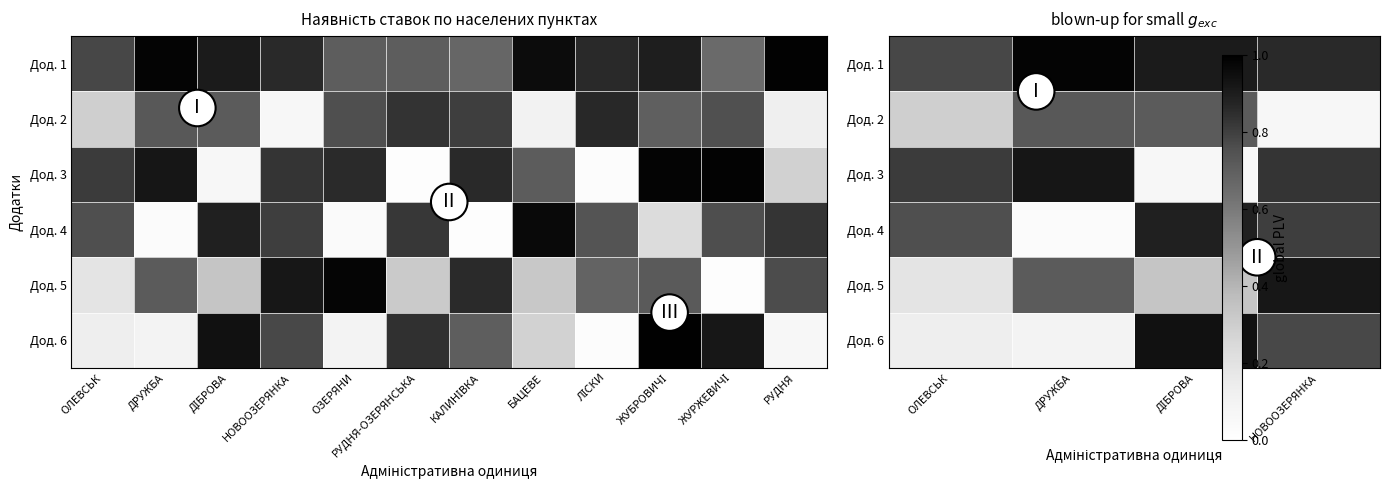

Between НОВООЗЕРЯНКА and ДРУЖБА, which is larger?

ДРУЖБА